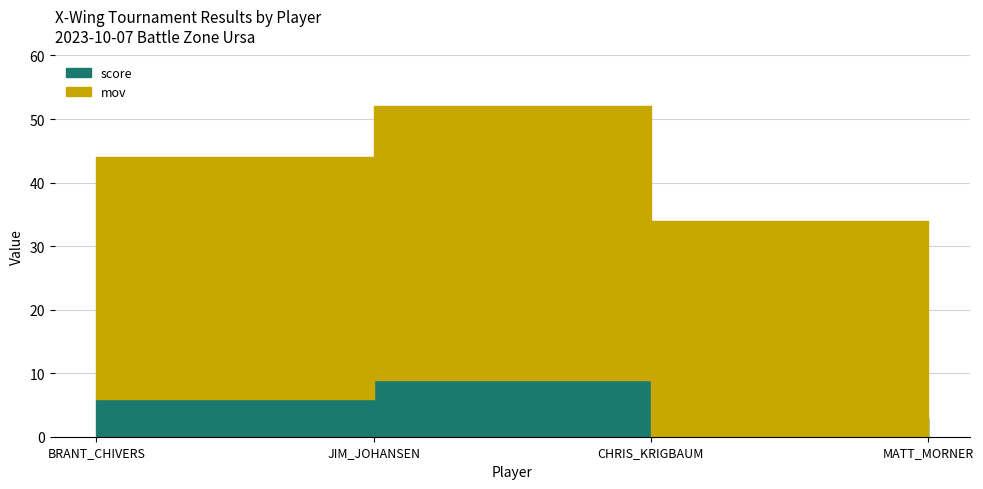

Between CHRIS_KRIGBAUM and MATT_MORNER, which series saw the biggest shift?

mov